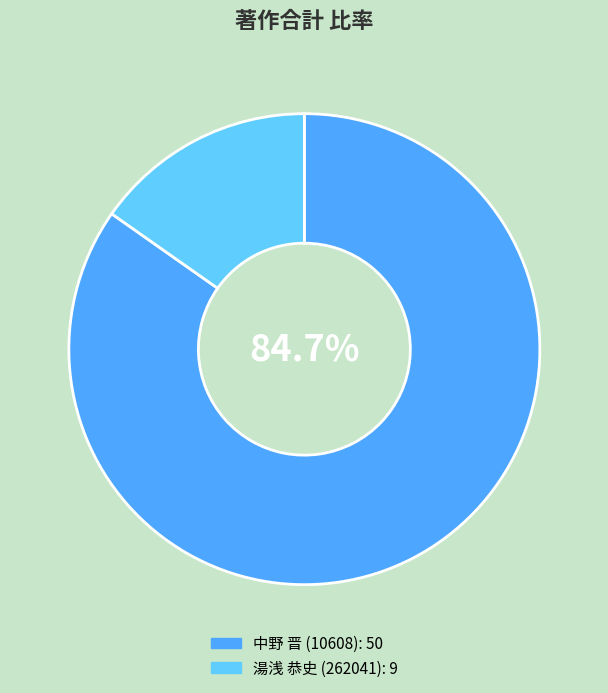

To the nearest percent, what is the difference between the largest and smallest slice percentages?

69%